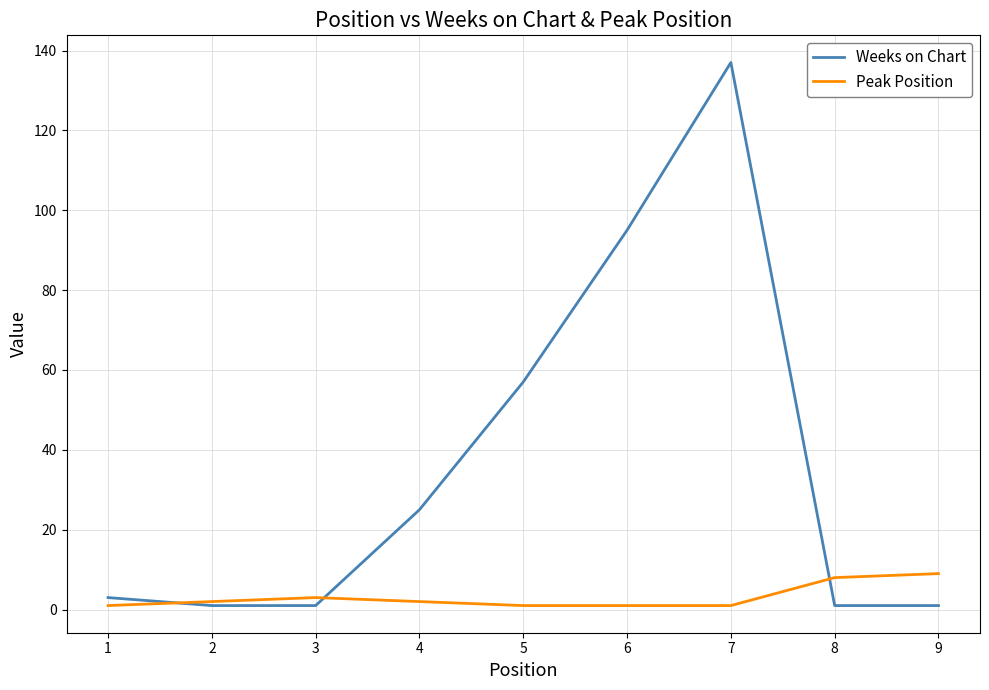

Is this an area chart (filled region under the line)?

No